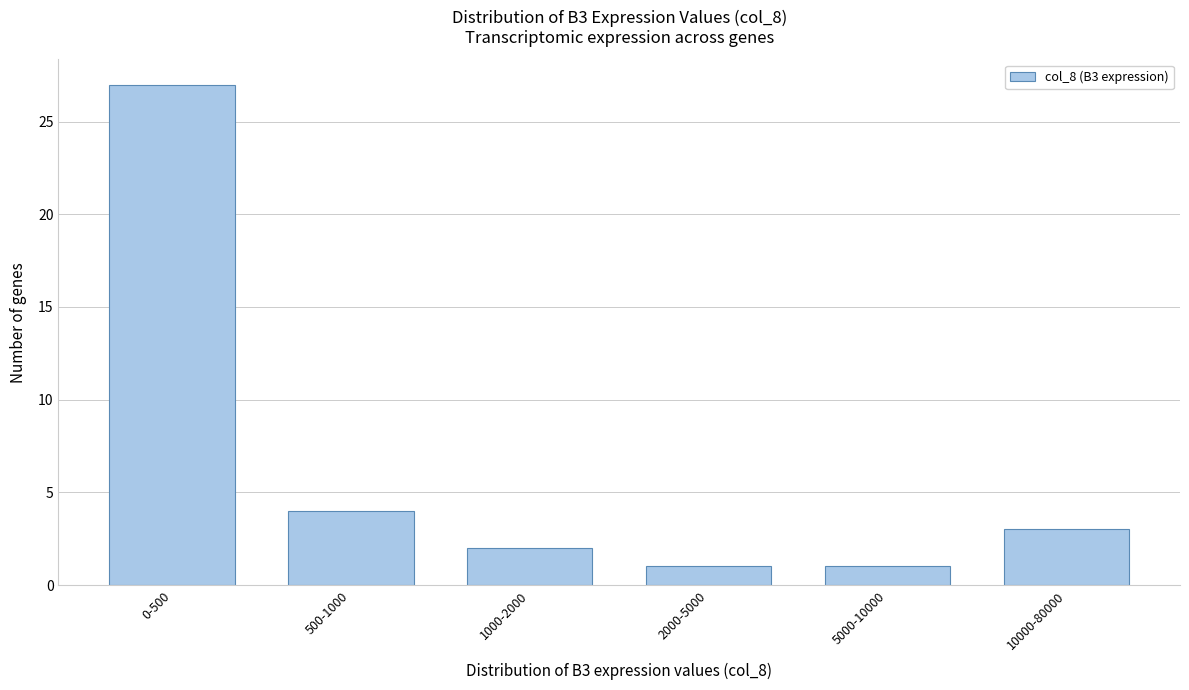

Reading left to right, extract all data points from this chart.

0-500=27	500-1000=4	1000-2000=2	2000-5000=1	5000-10000=1	10000-80000=3